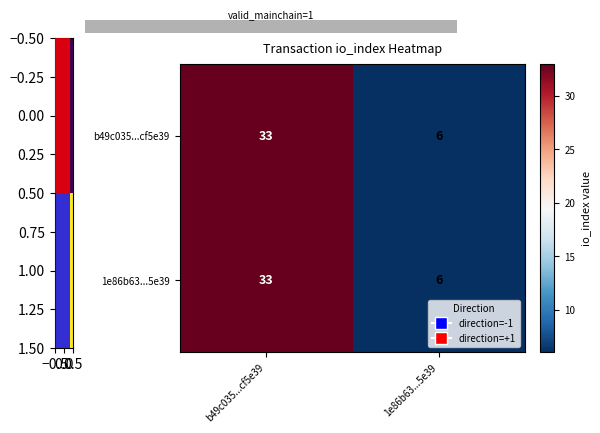

Rank the categories by 1e86b63...5e39 value from lowest to highest.

1e86b63...5e39, b49c035...cf5e39